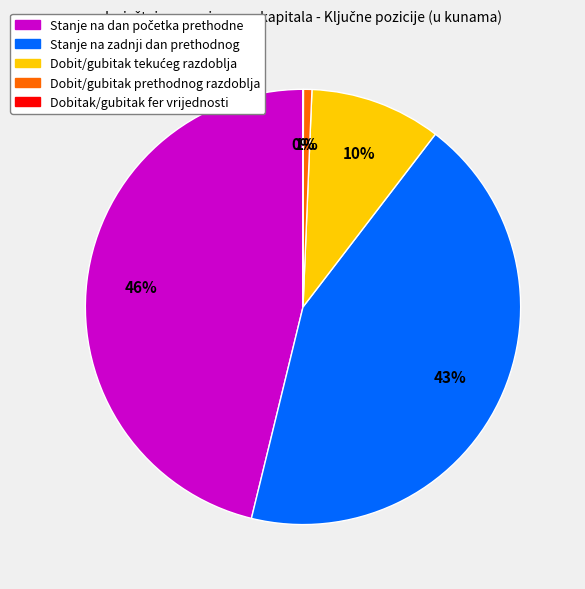

True or false: Dobit/gubitak prethodnog razdoblja accounts for 11% of the total.

False